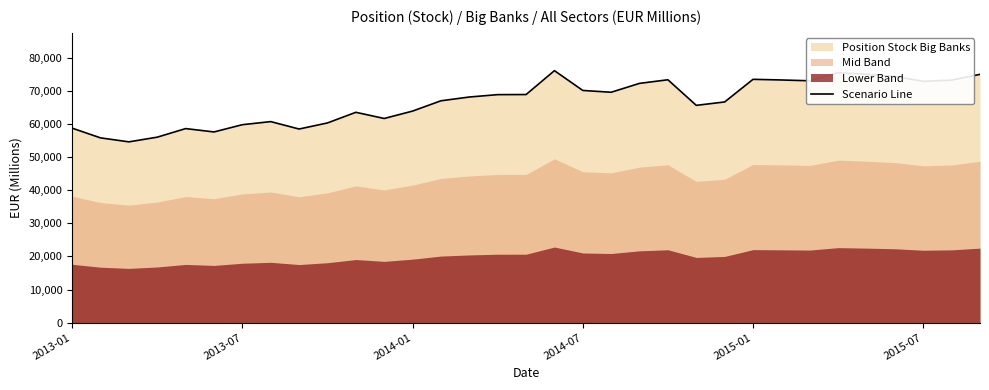

What is the change in value from 9 to 32?

+14672